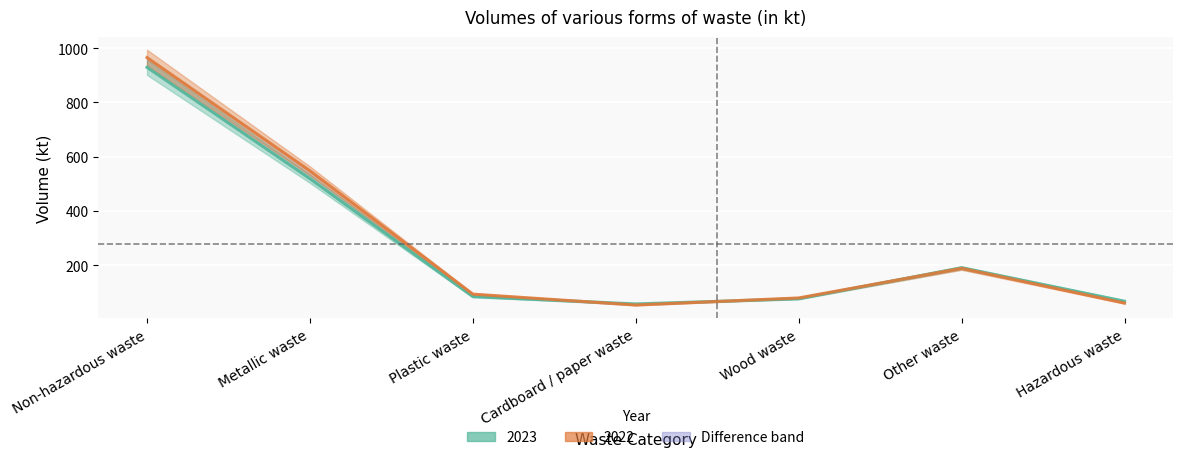

What is the sum of the 2022 values at Non-hazardous waste and Metallic waste?

1513